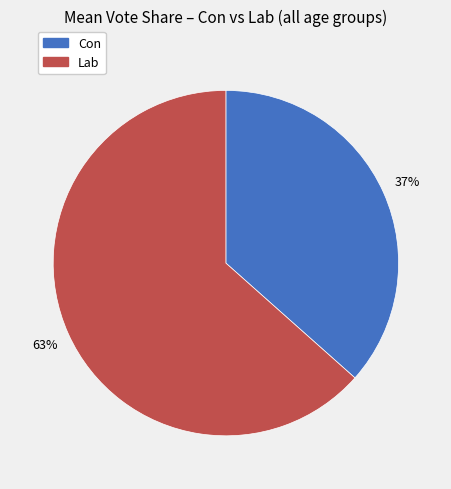

Is there any slice that represents more than half of the pie?

Yes